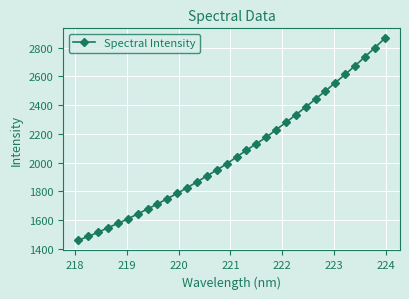

True or false: the data has more than 2 interior local peaks.

False